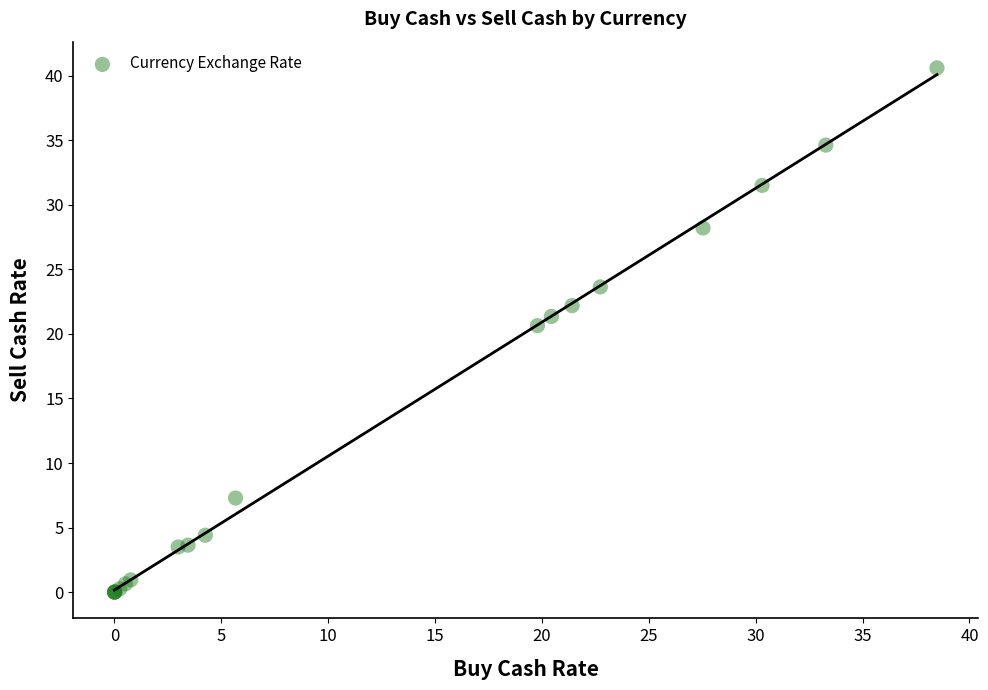

What Y value in the scatter plot is closest to 20?

20.6